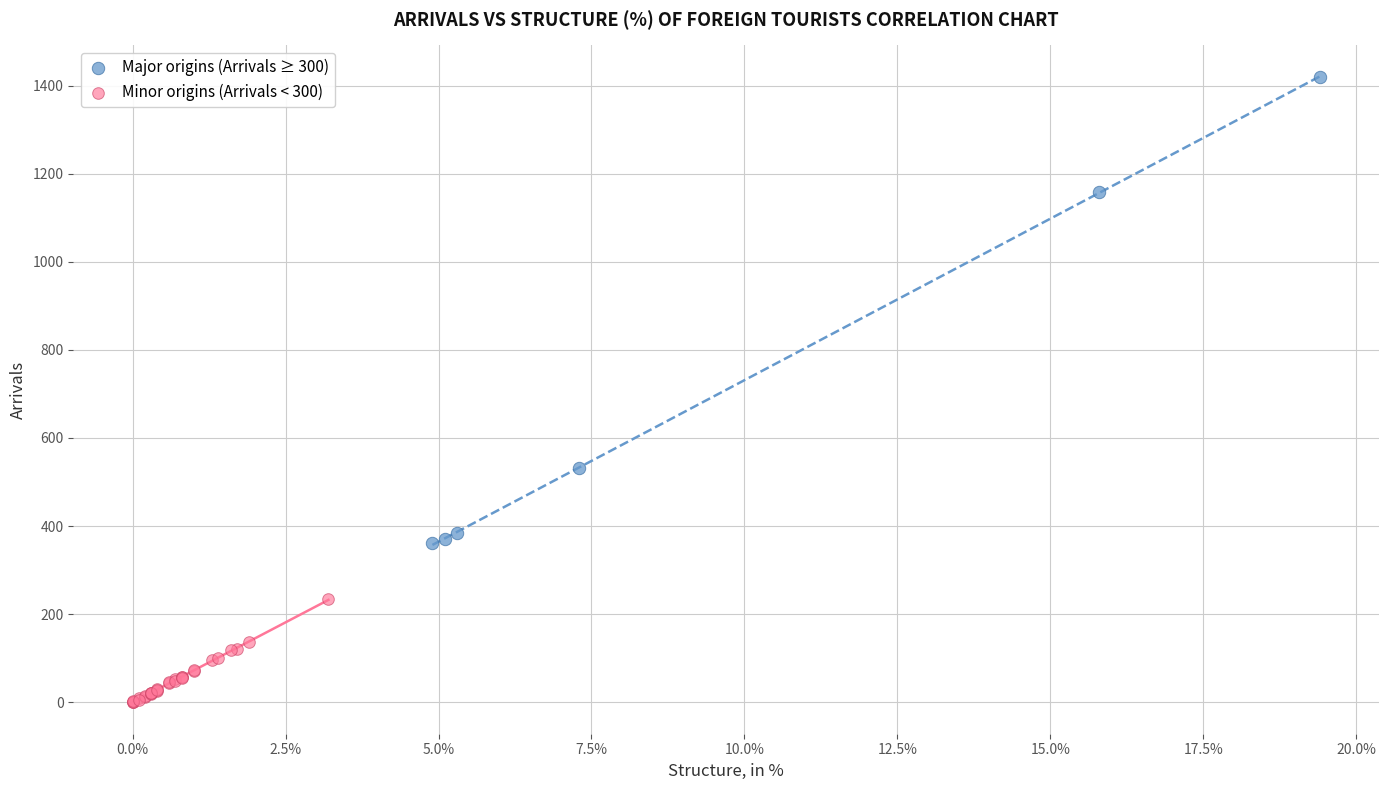

Which series has the largest Y range (max minus min)?

Major origins (Arrivals ≥ 300)